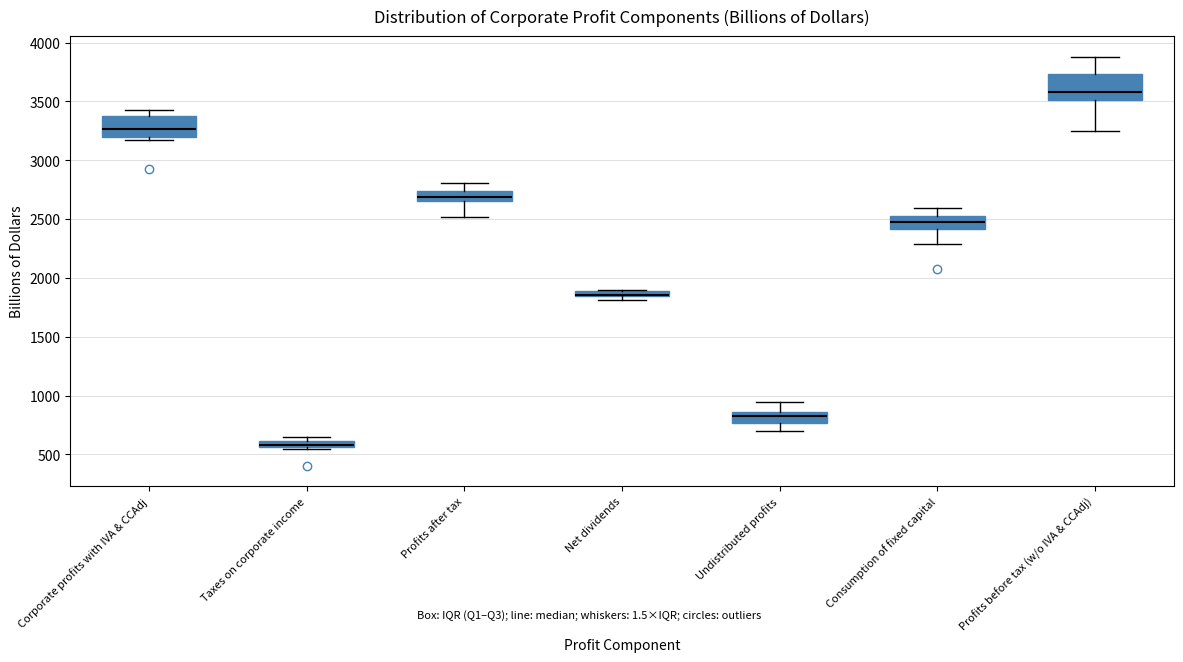

Where is the upper edge of the box for Profits before tax (w/o IVA & CCAdj) on the y-axis? The values are not printed on the chart, so give them approximately, as read against the axis.

3750